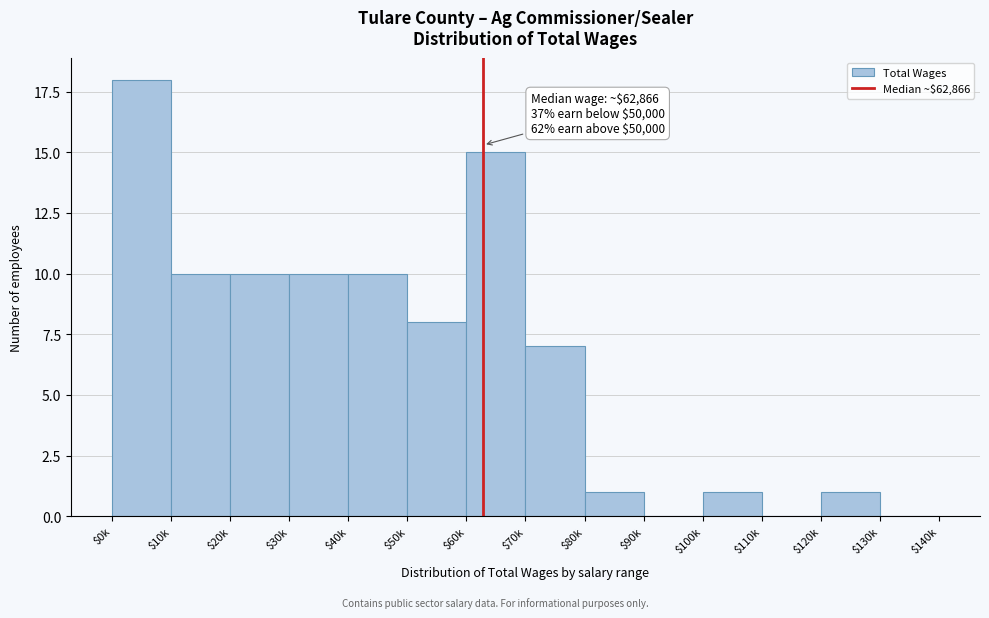

What value does the data have at $50k, to the nearest 5?

10